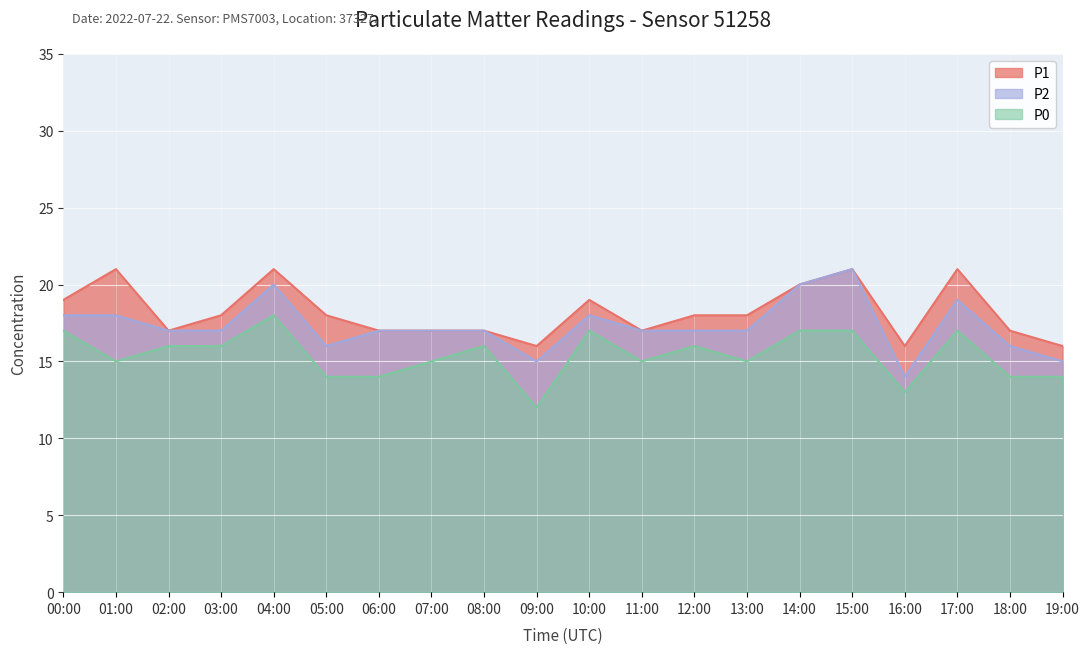

True or false: P0 and P1 intersect in this chart.

False